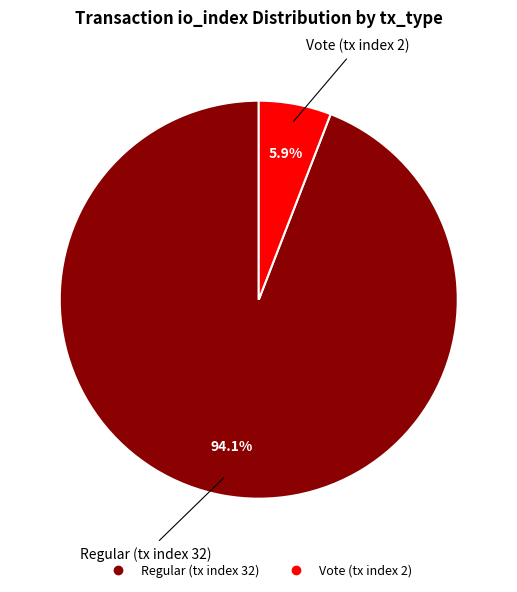

What is the majority slice?

Regular (tx index 32)